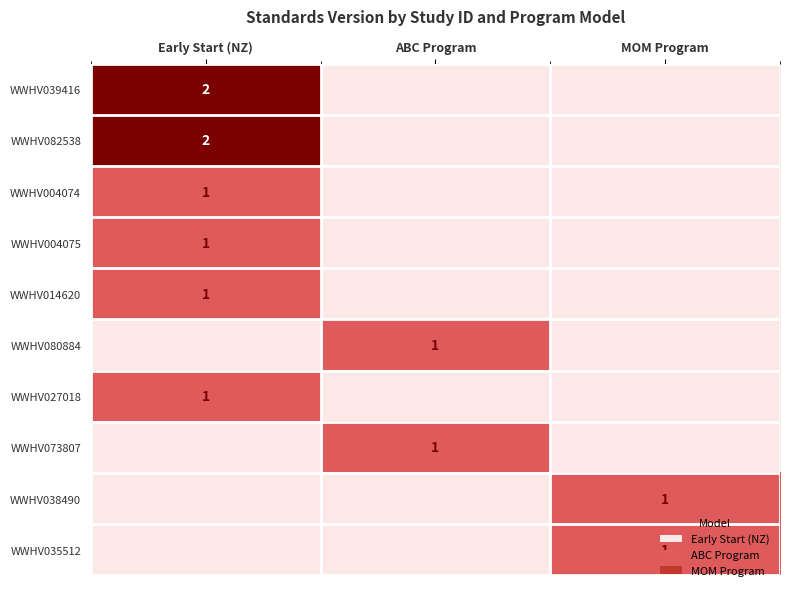

Is it true that WWHV073807 equals 1 at ABC Program?

True